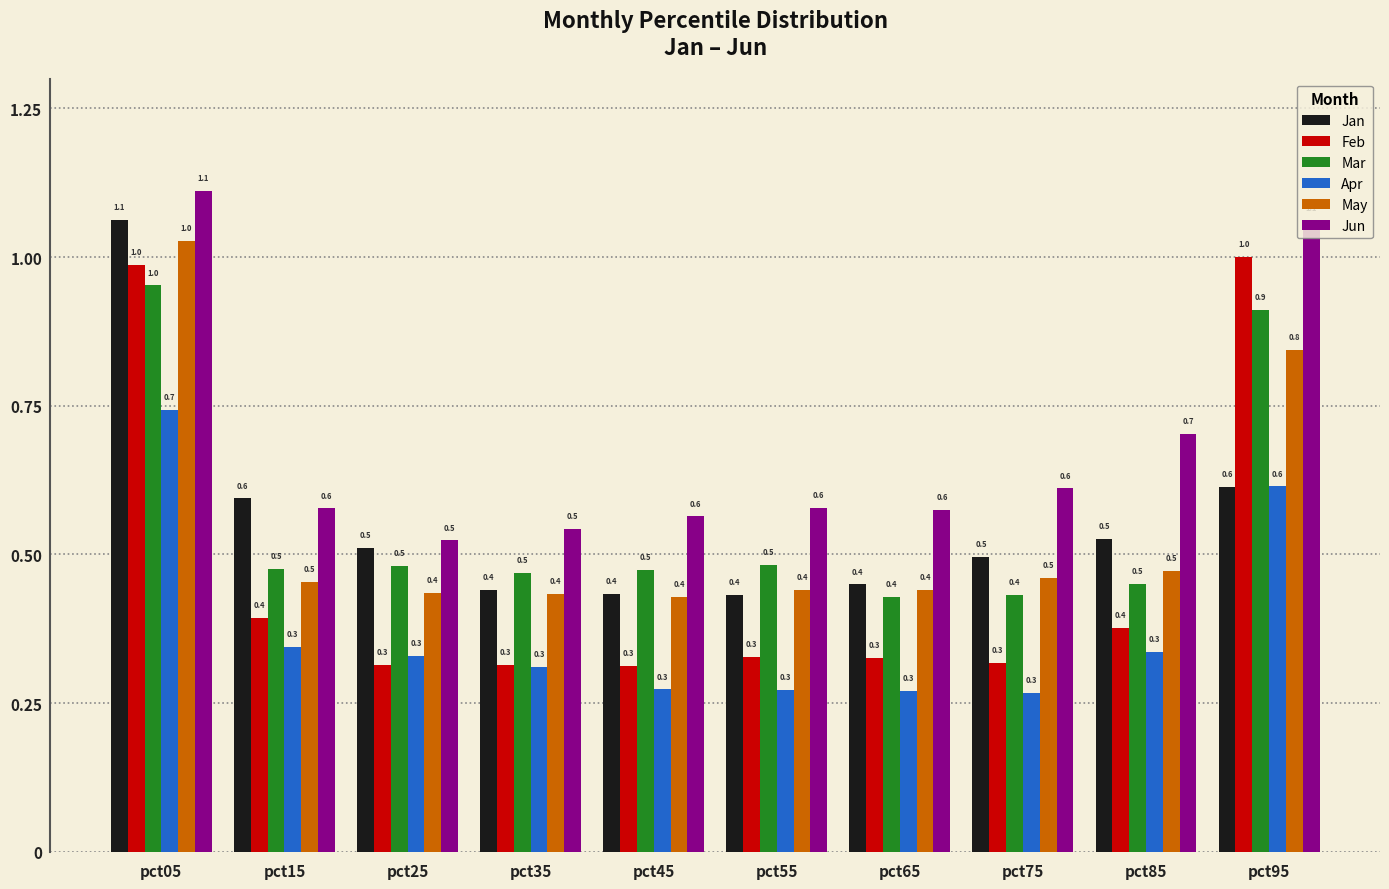

What is the smallest value displayed?

0.3